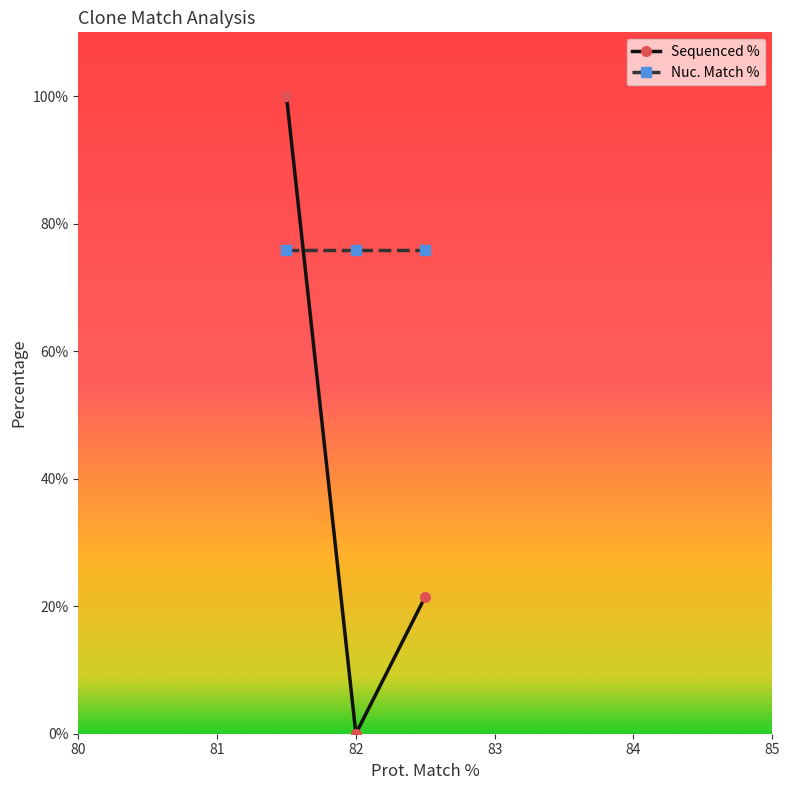

Rank the series by their average value, from highest to lowest.

Nuc. Match %, Sequenced %